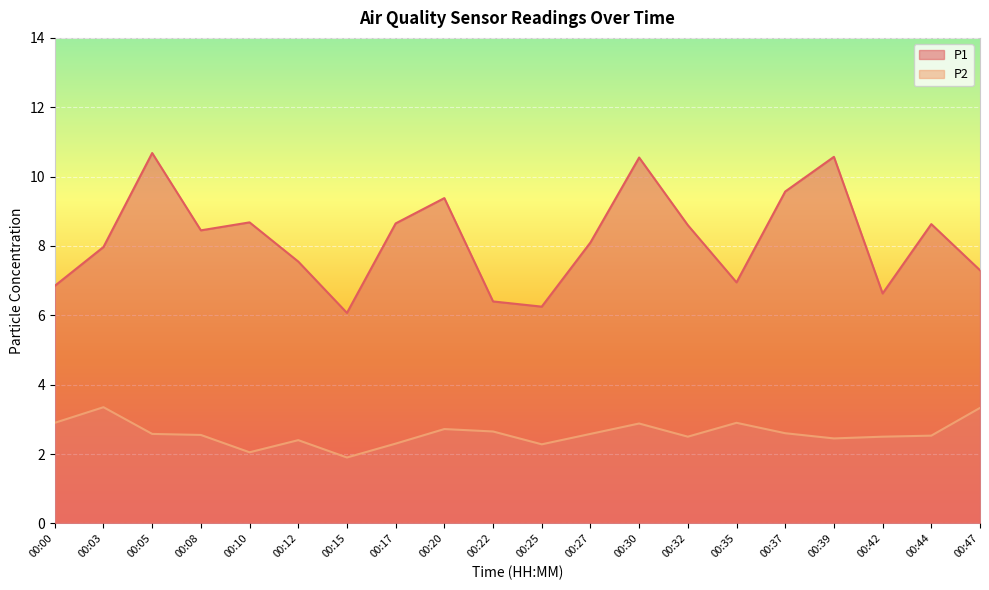

What is the difference between the P2 values at 00:30 and 00:17?

0.6